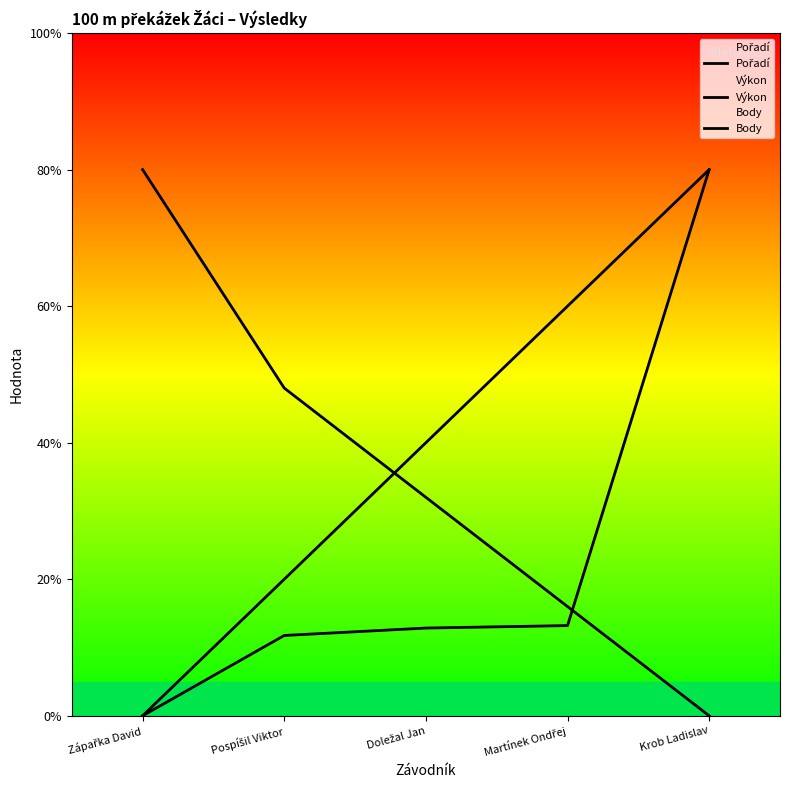

Which series changed the most between Doležal Jan and Krob Ladislav?

Výkon